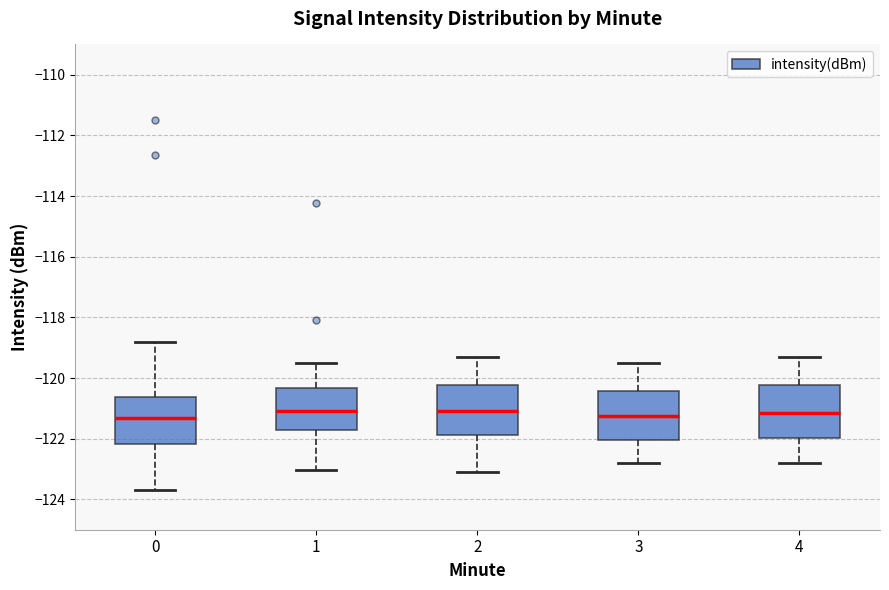

Where does the median line of the box at x = 2 sit on the y-axis? The values are not printed on the chart, so give them approximately, as read against the axis.

-121.0